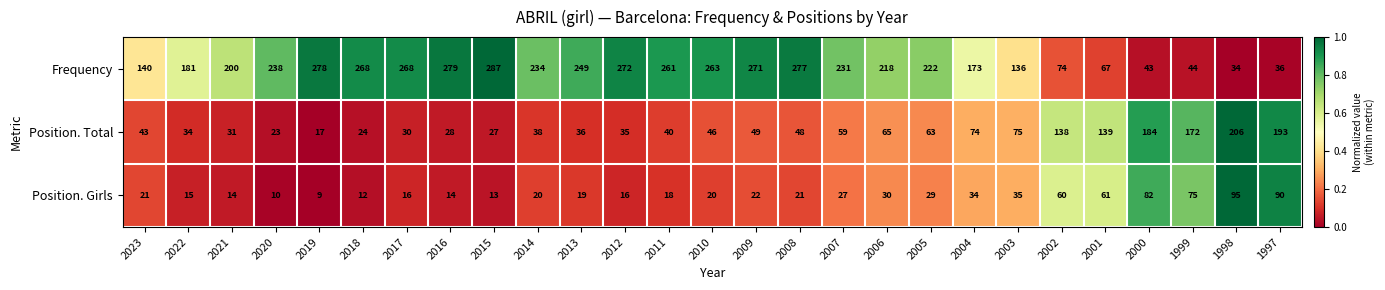

Which series has the largest total across all categories?

Frequency